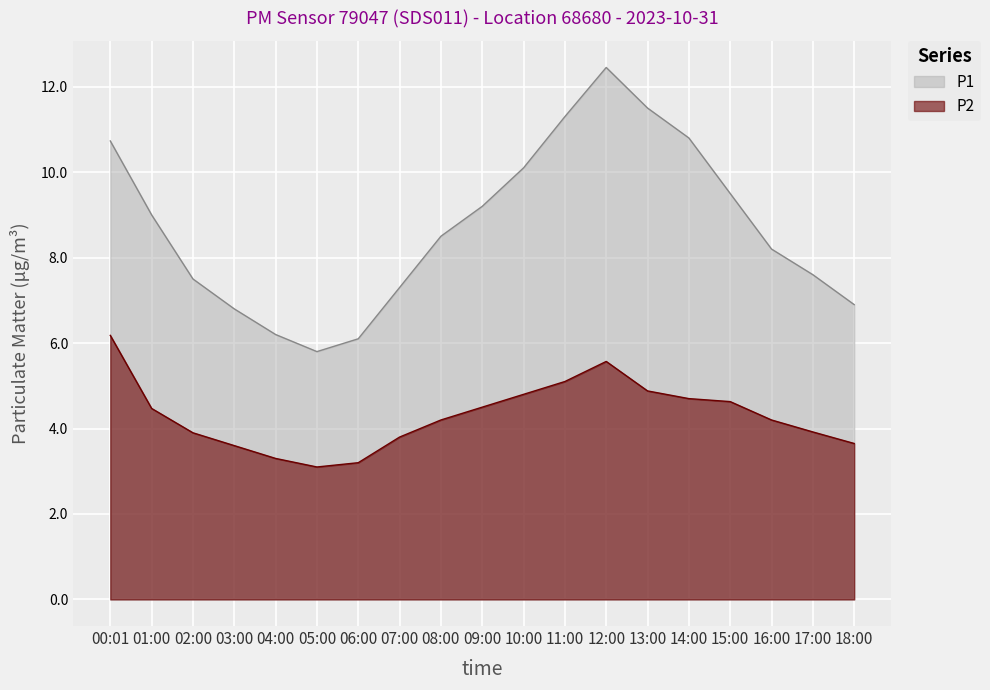

List the series in order of their peak value, highest first.

P1, P2